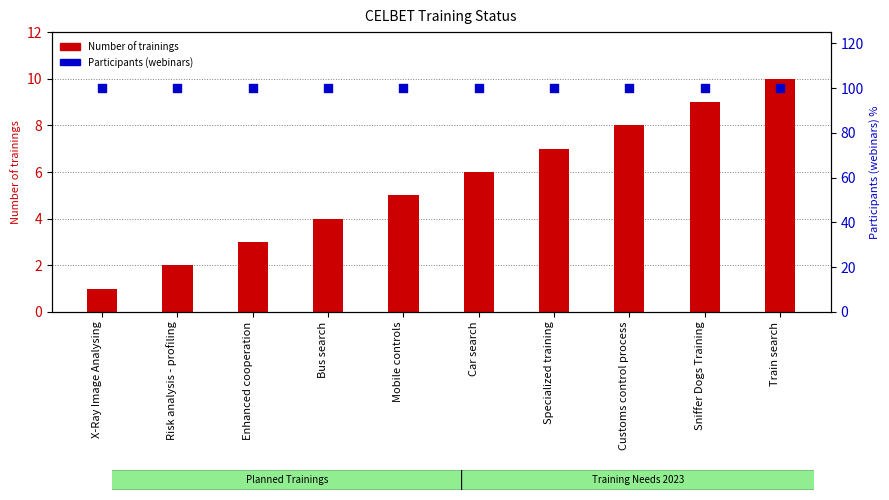

At how many categories does at least one series exceed 97?

10